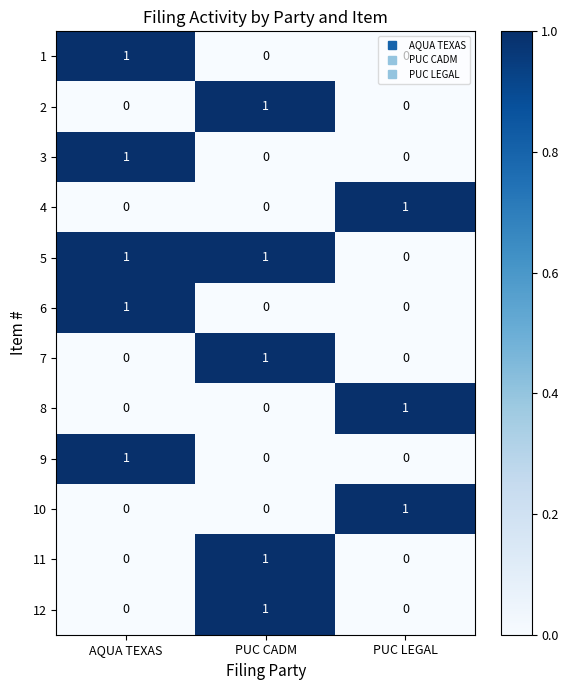

Count the 11 values in the range 0 to 1.

3